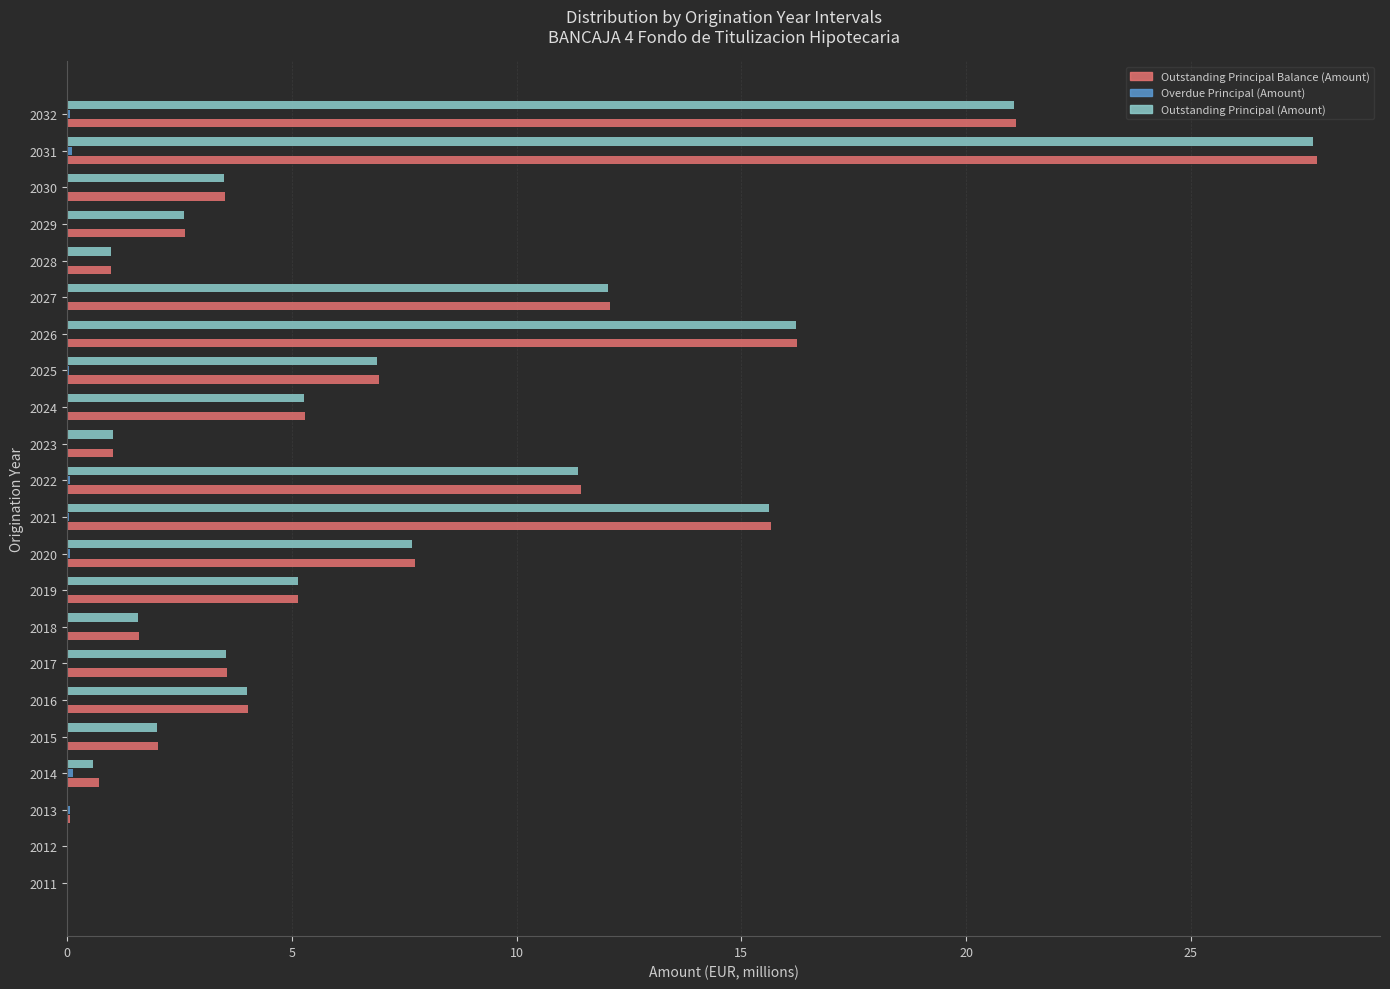

Is the value of Outstanding Principal Balance (Amount) at 2011 greater than the value of Outstanding Principal (Amount) at 2028?

No